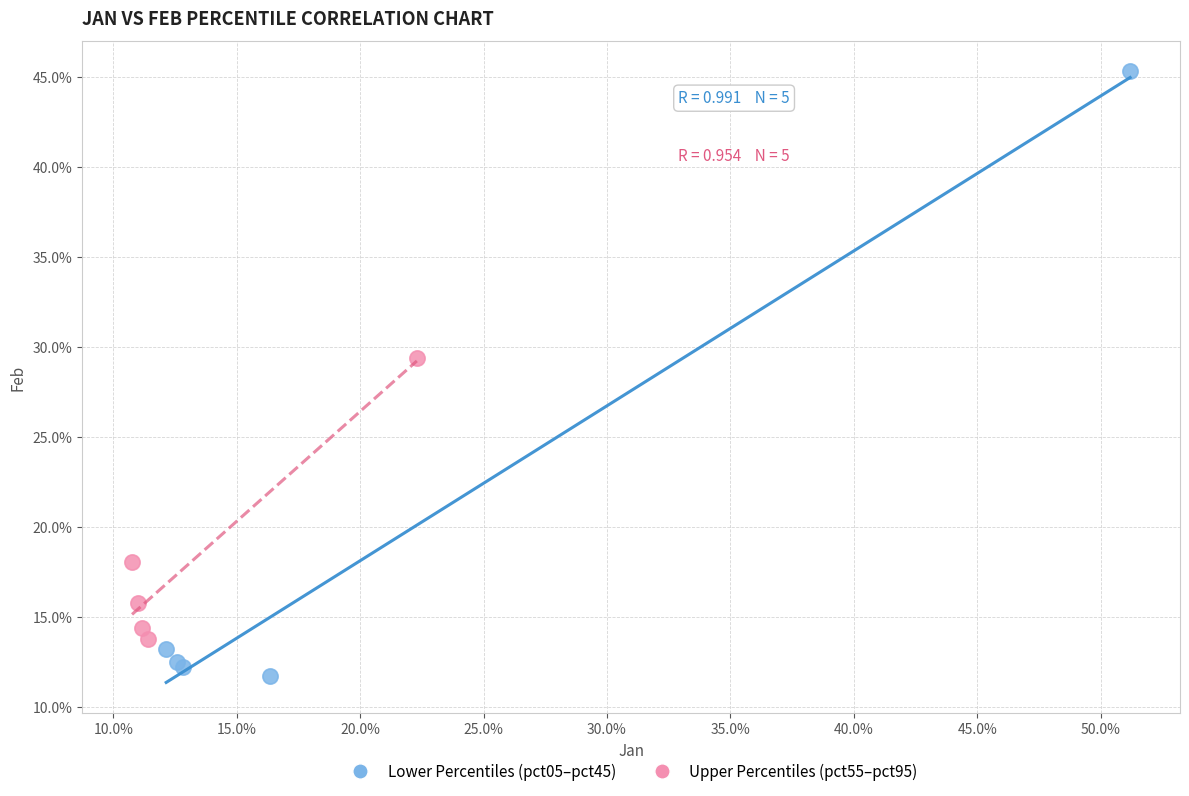

Which series reaches the maximum Y coordinate?

Lower Percentiles (pct05–pct45)